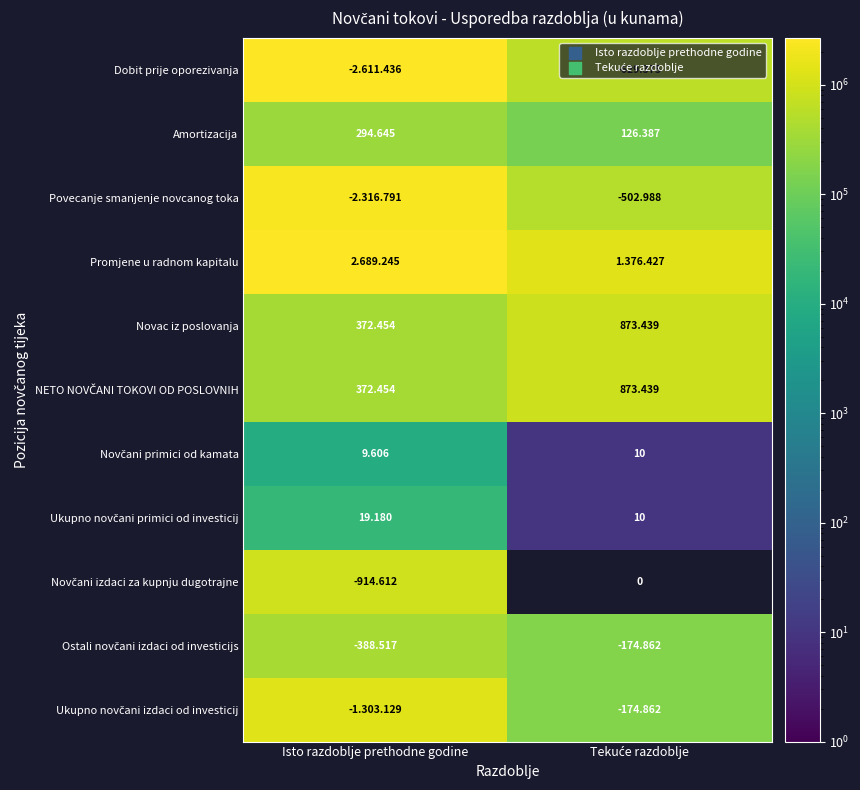

Where is Novčani primici od kamata nearest to the value 4808?

Isto razdoblje prethodne godine